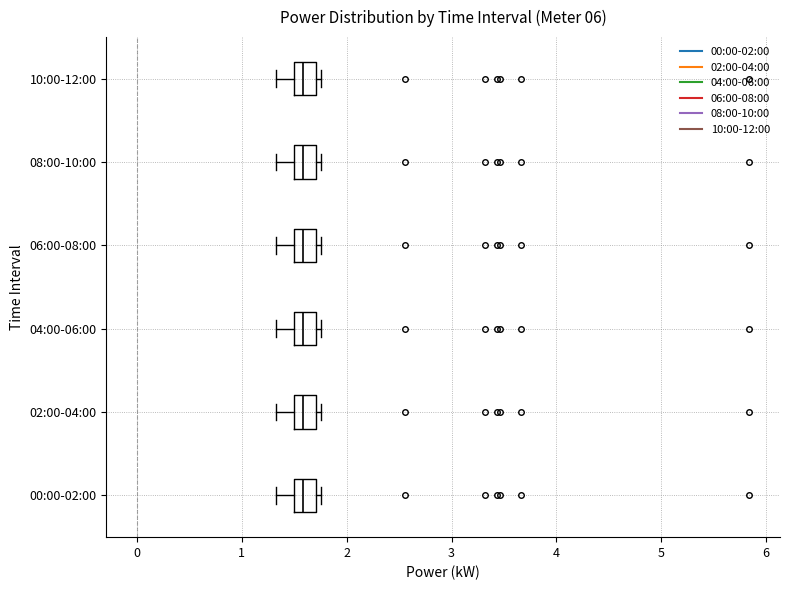

Reading bottom to top, transcribe this box plot: for each box, give where its median line is, the range the box spans, and where its two whiskers end, as read against the x-axis. The values are not printed on the chart, so give them approximately, as read against the axis.

00:00-02:00: median 1.6, box 1.5 to 1.7, whiskers 1.3 to 1.8
02:00-04:00: median 1.6, box 1.5 to 1.7, whiskers 1.3 to 1.8
04:00-06:00: median 1.6, box 1.5 to 1.7, whiskers 1.3 to 1.8
06:00-08:00: median 1.6, box 1.5 to 1.7, whiskers 1.3 to 1.8
08:00-10:00: median 1.6, box 1.5 to 1.7, whiskers 1.3 to 1.8
10:00-12:00: median 1.6, box 1.5 to 1.7, whiskers 1.3 to 1.8